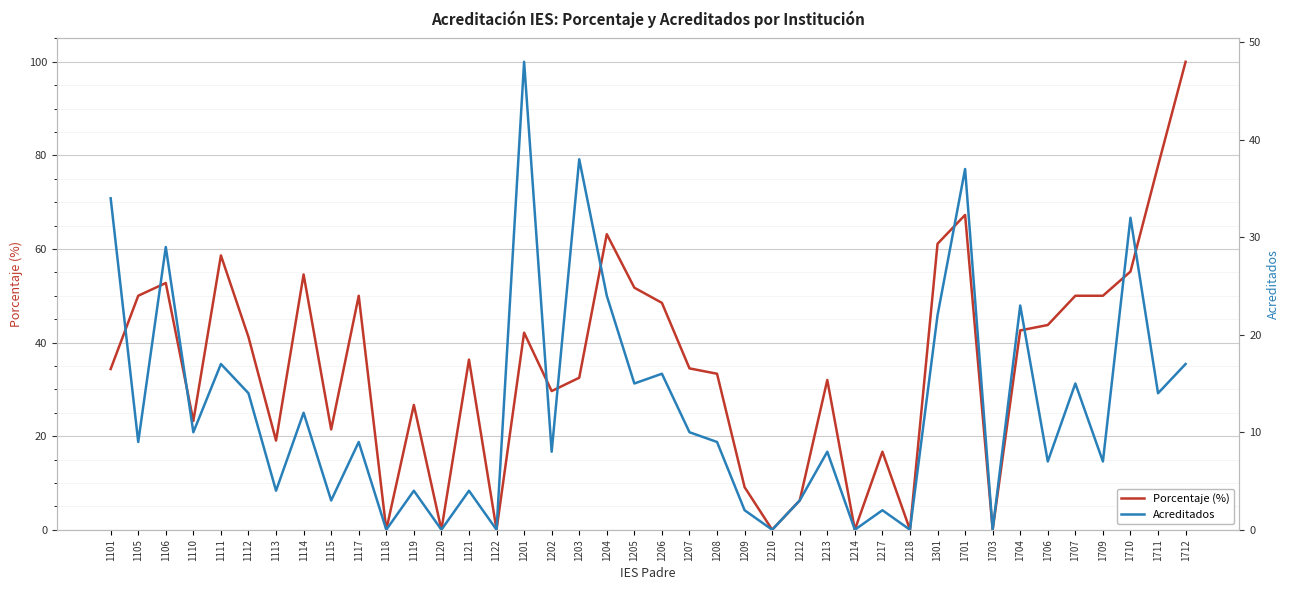

What is the difference between the Acreditados values at 1218 and 1213?

8.0